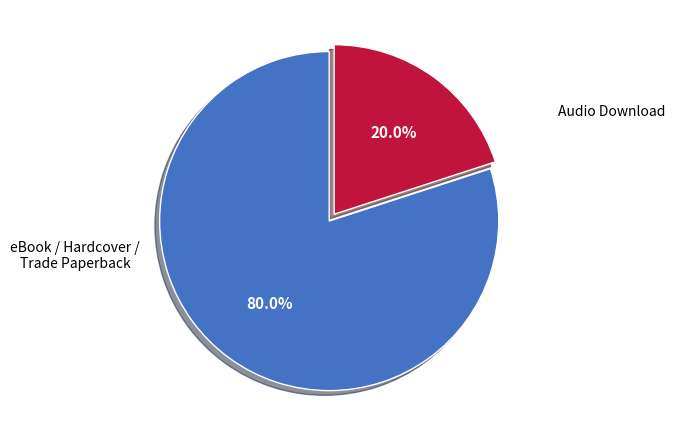

Does any single category account for the majority?

Yes